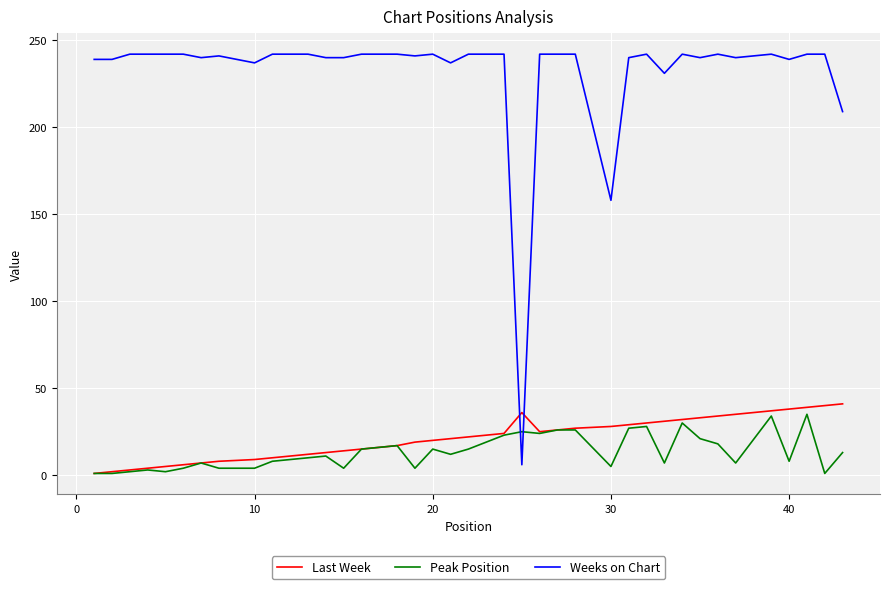

Which series has the widest spread of values?

Weeks on Chart